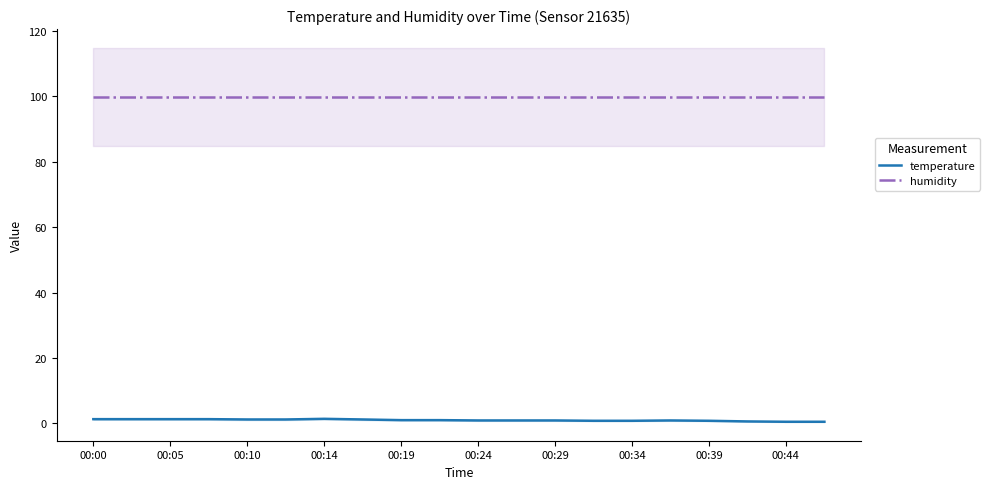

True or false: temperature and humidity intersect in this chart.

False